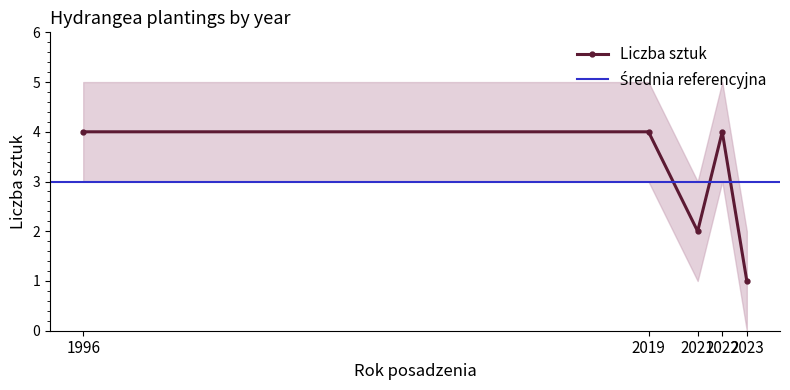

True or false: Liczba sztuk has a value of 1 at 2021.

False